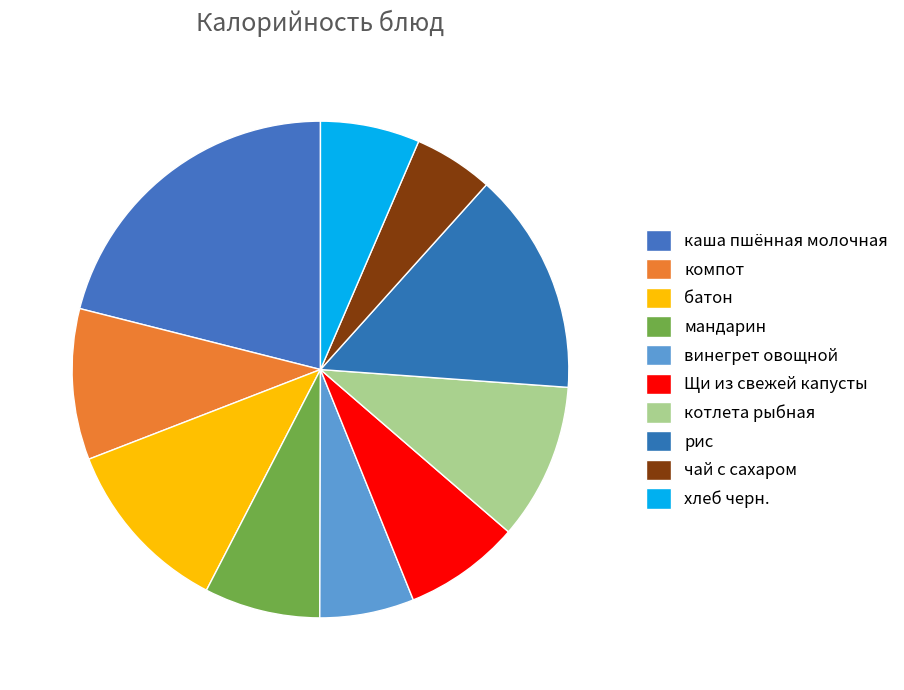

Count the number of slices in the pie.

10